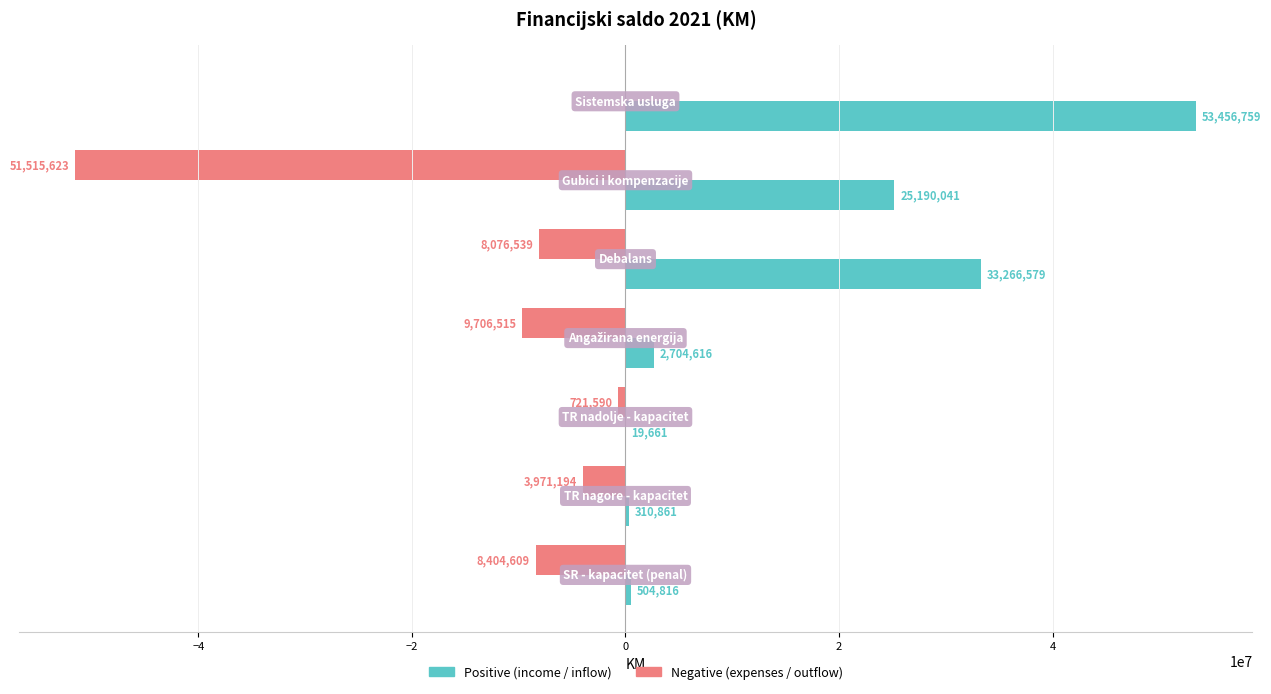

What is the maximum value for Positive (income / inflow)?

53456759.0